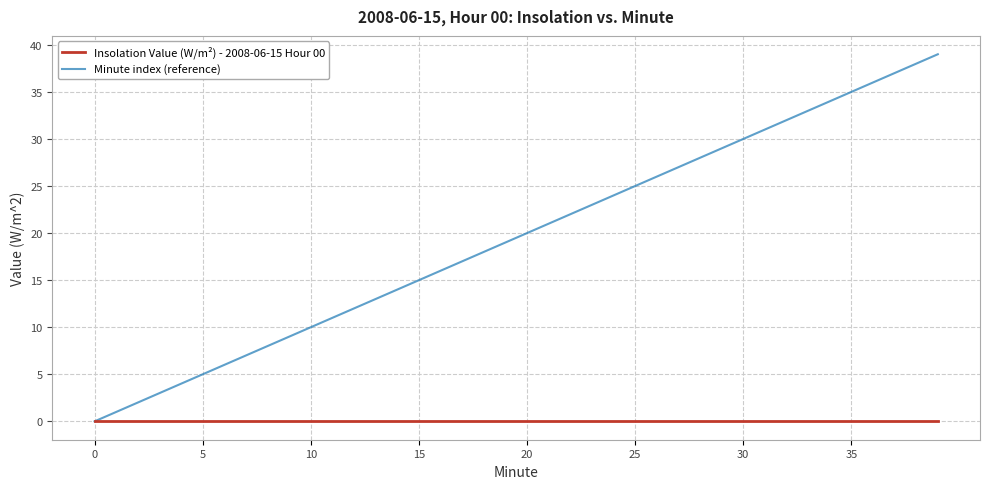

What is the highest value of the Minute index (reference) series?

39